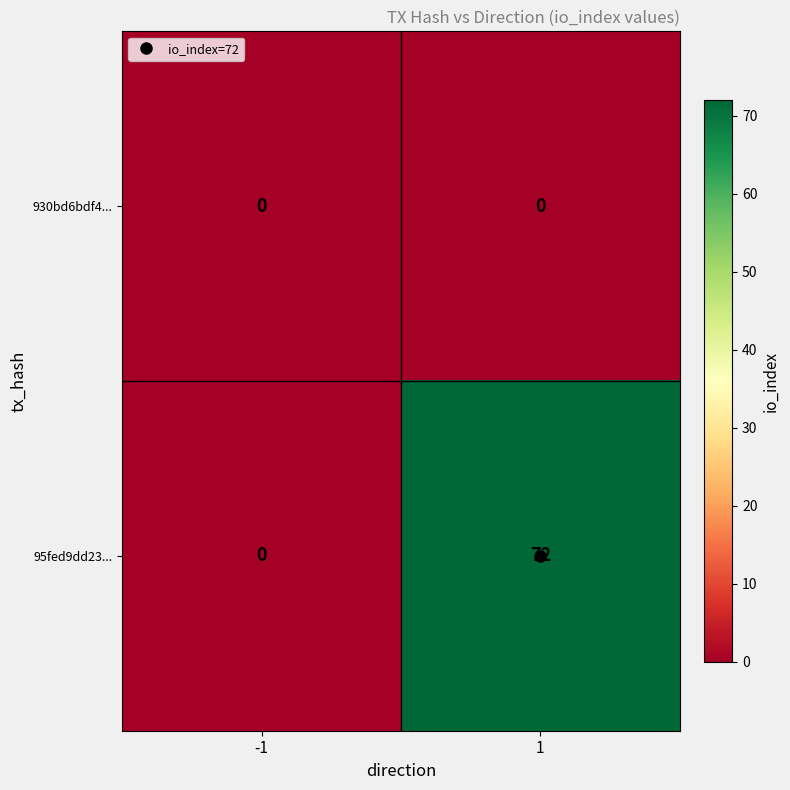

At how many categories does at least one series exceed 63?

1